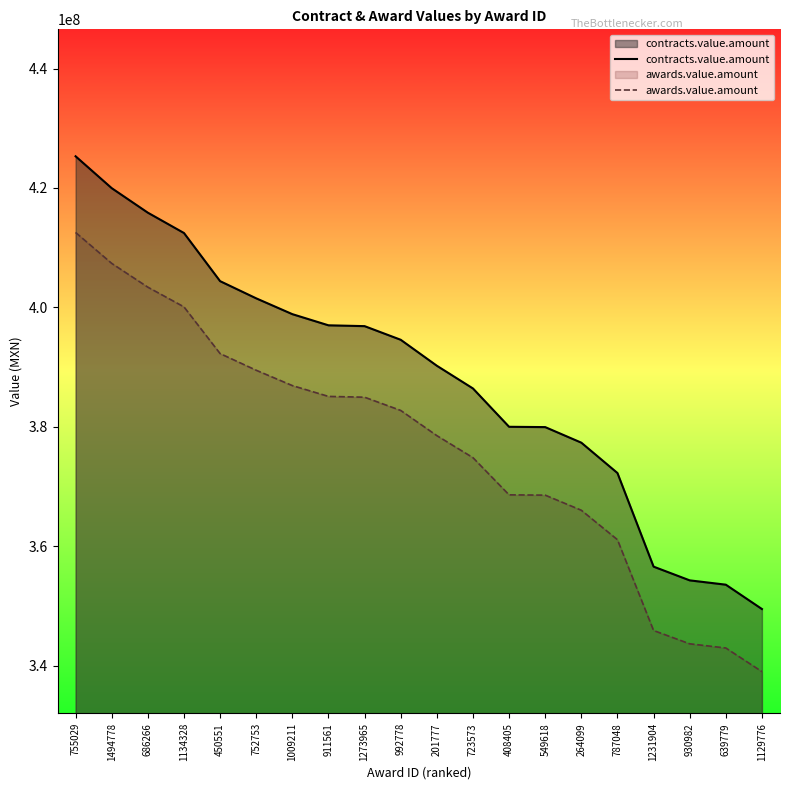

List the labels in order of contracts.value.amount value, smallest first.

1129776, 639779, 930982, 1231904, 787048, 264099, 549618, 408405, 723573, 201777, 992778, 1273965, 911561, 1009211, 752753, 450551, 1134328, 686266, 1494778, 755029